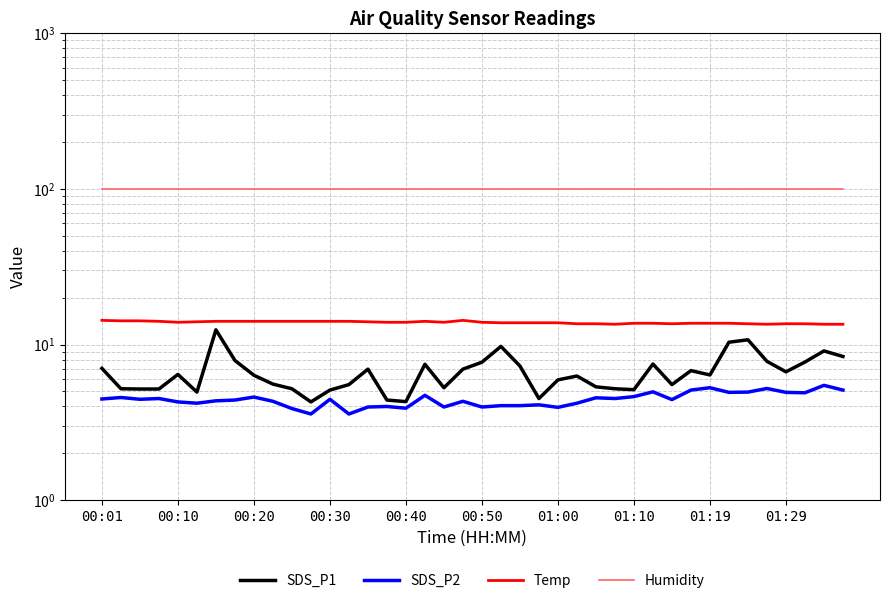

Rank the series by their maximum value, from highest to lowest.

Humidity, Temp, SDS_P1, SDS_P2